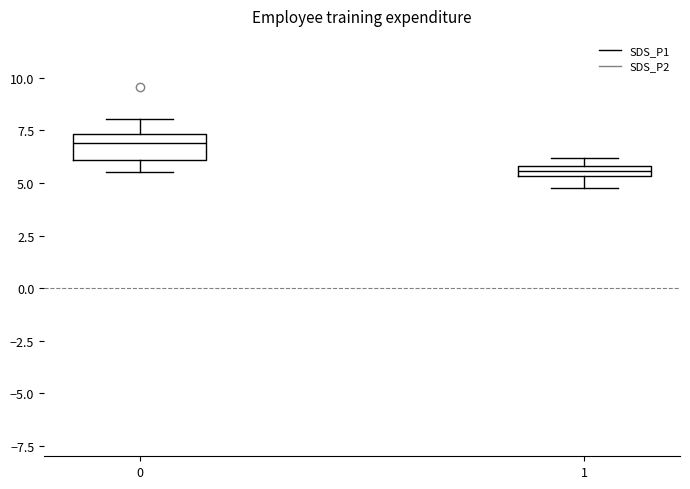

Which box is the tallest, from its lower edge to its upper edge?

0